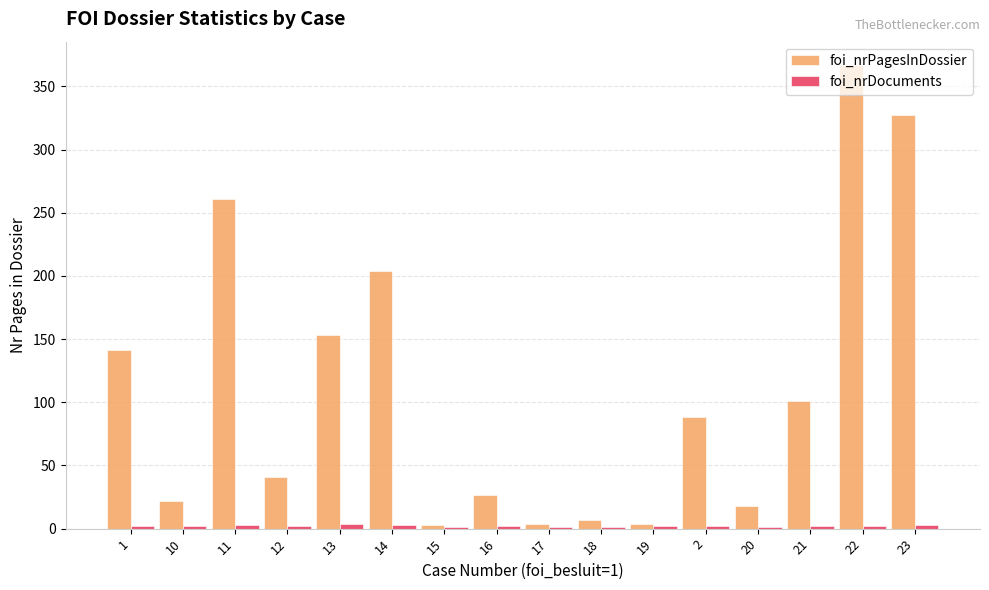

Where does the foi_nrPagesInDossier series first go above 88?

1